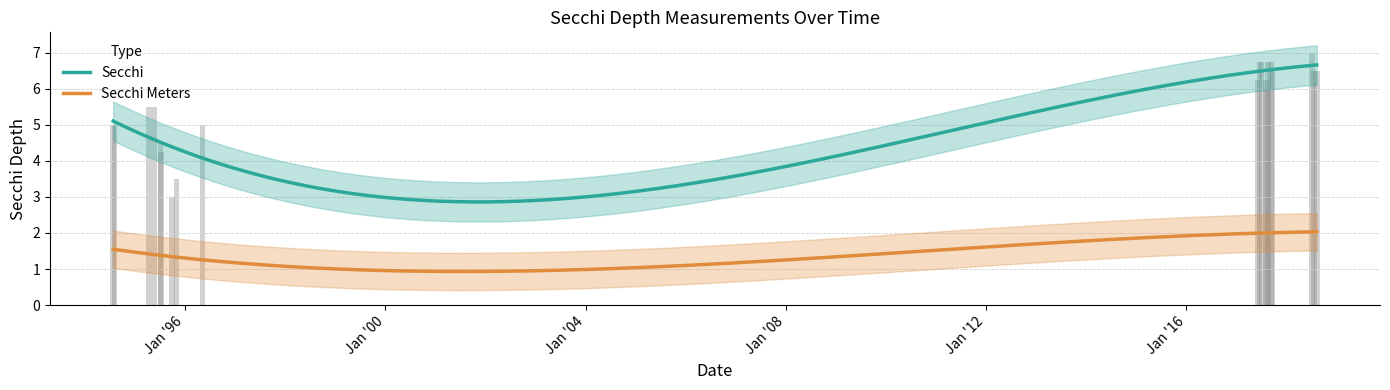

At 18, list the series in order from smallest to largest.

Secchi Meters, Secchi